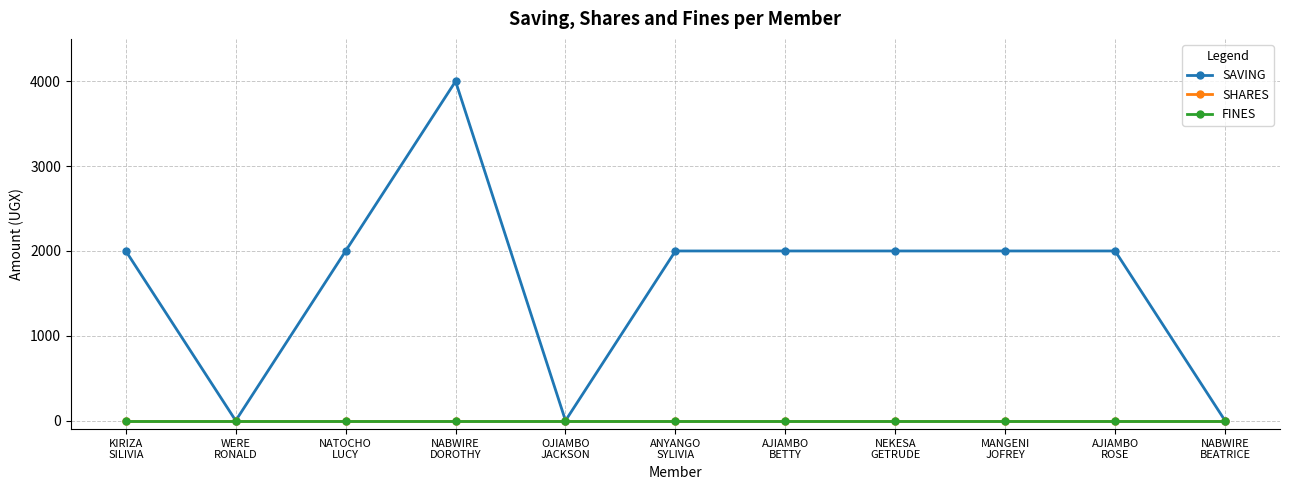

What is the approximate value of SAVING at MANGENI
JOFREY?

2000